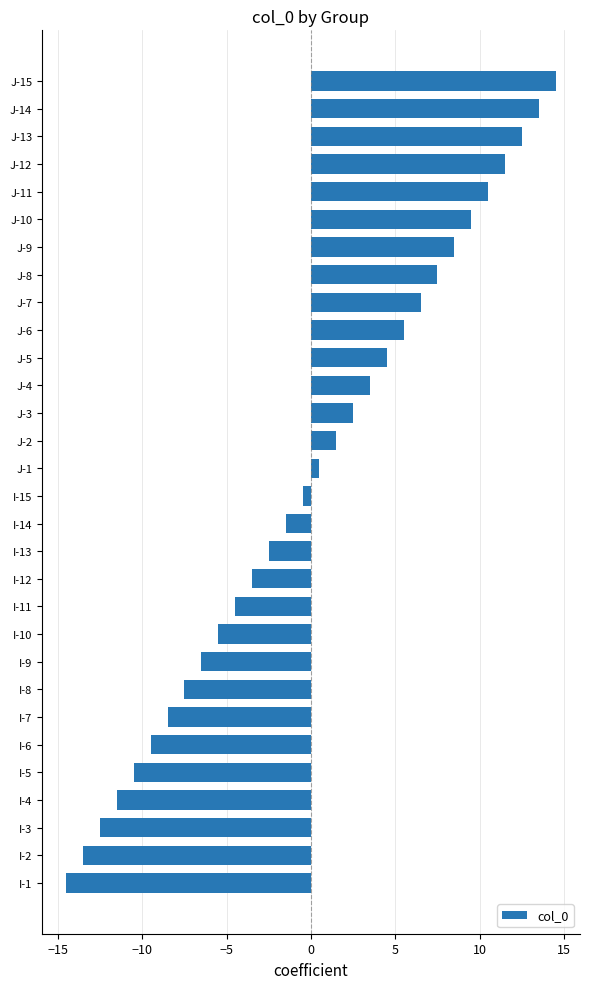

Which has a higher value, I-11 or I-1?

I-11